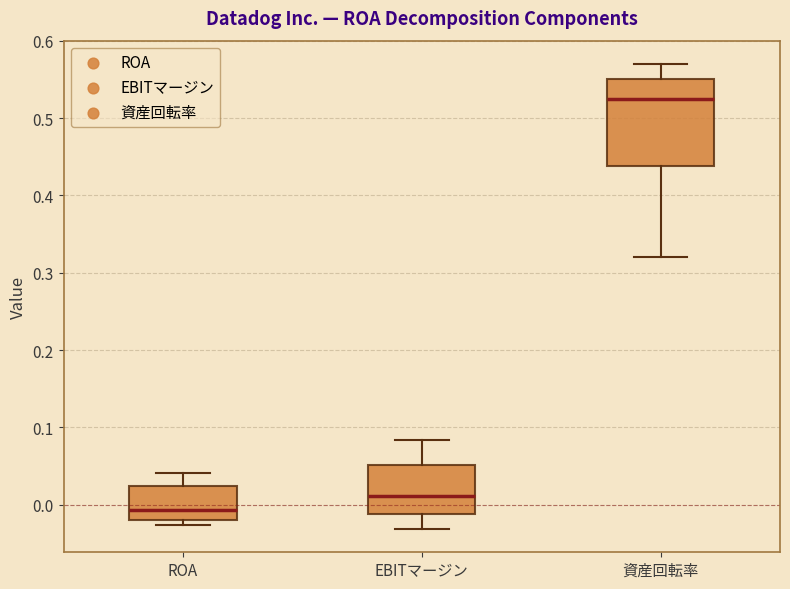

Where is the lower edge of the box for ROA on the y-axis? The values are not printed on the chart, so give them approximately, as read against the axis.

-0.02